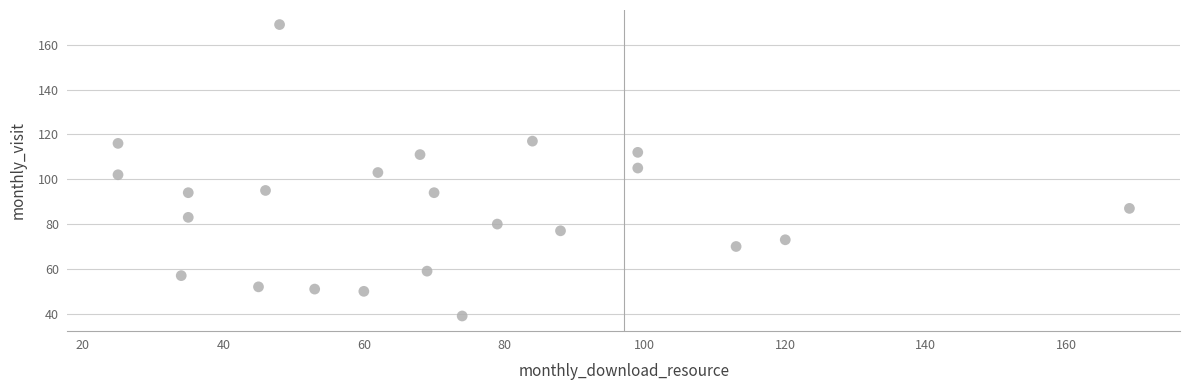

What is the range of Y values (max minus min)?

130